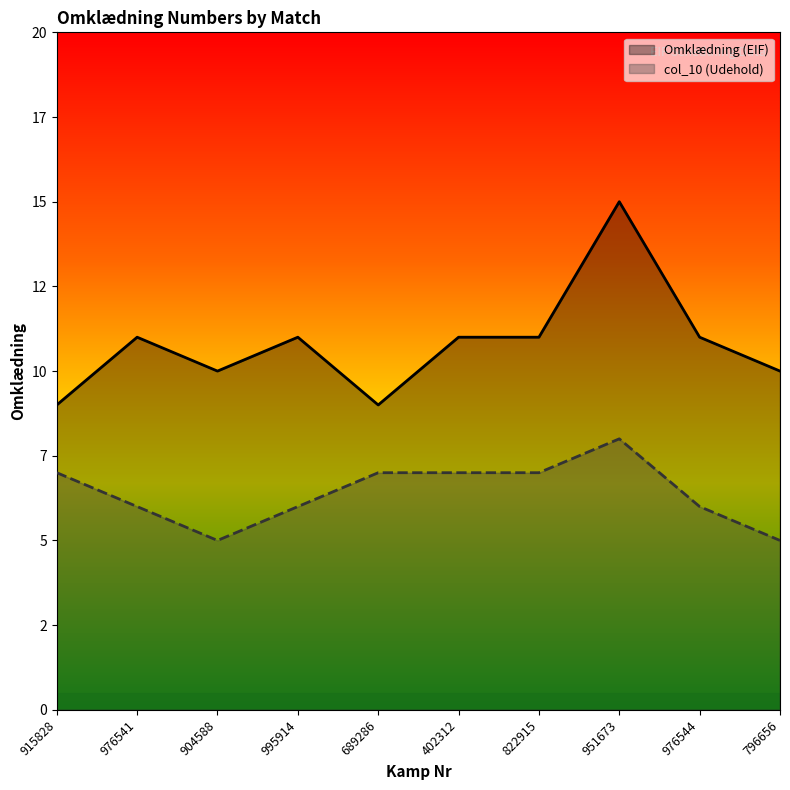

What is the difference between the maximum and minimum values in the col_10 (Udehold) series?

3